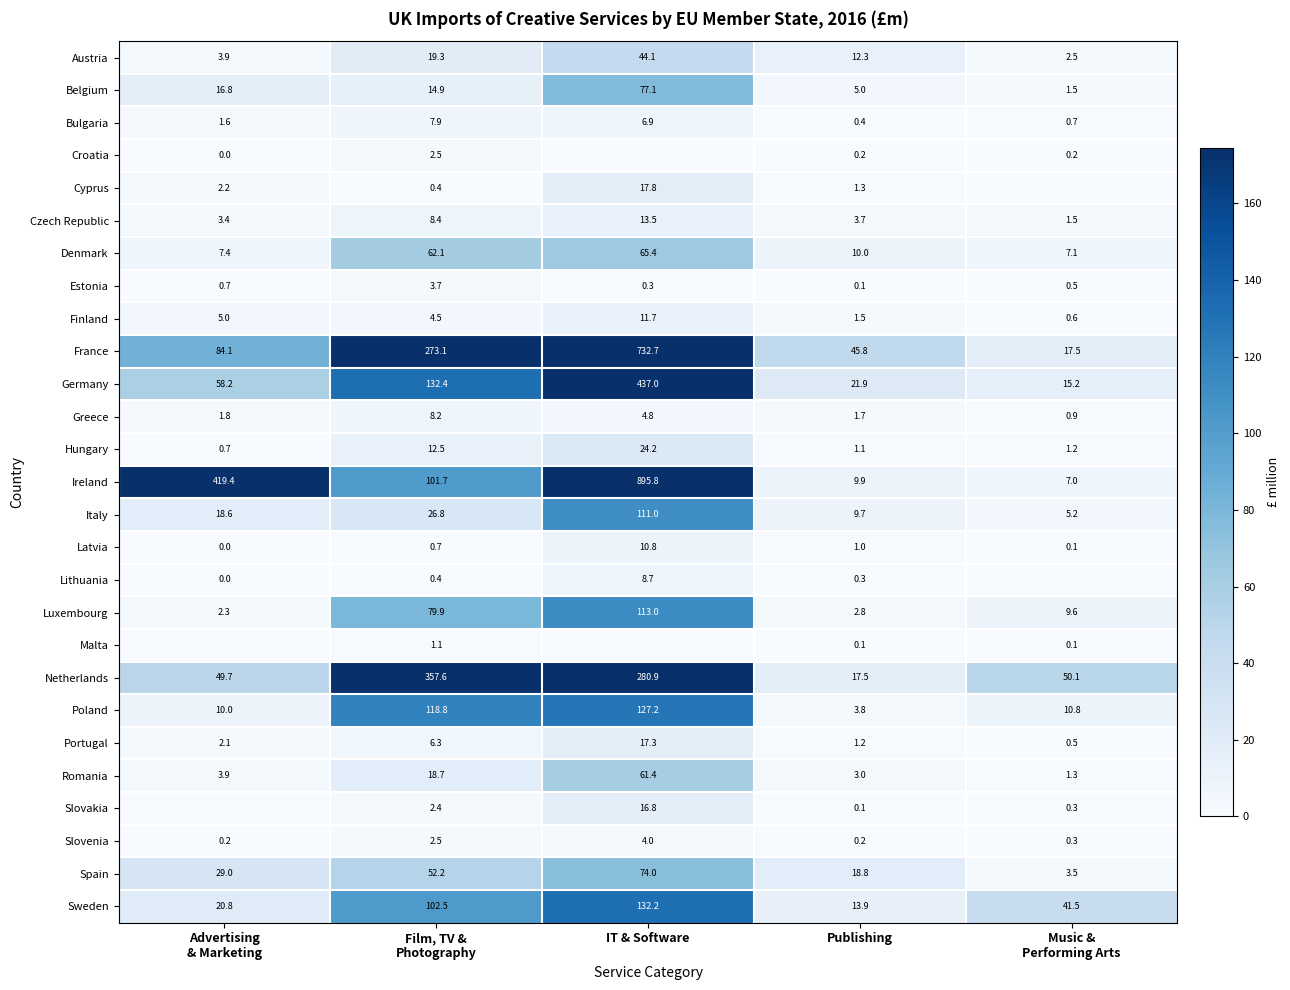

Is it true that Portugal equals 0.3 at Publishing?

False